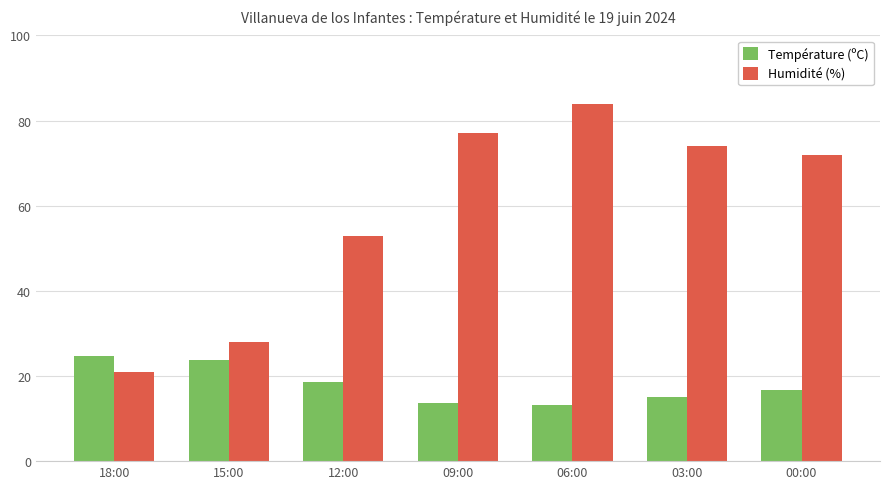

Read the Humidité (%) value at 09:00.

77.0